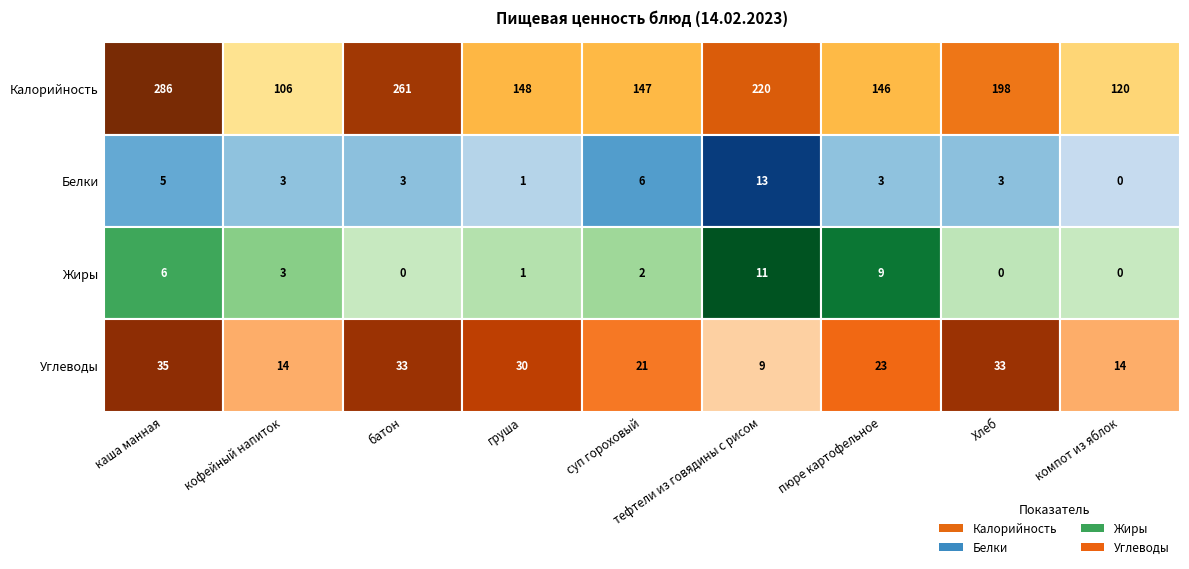

Count the number of categories in the chart.

9